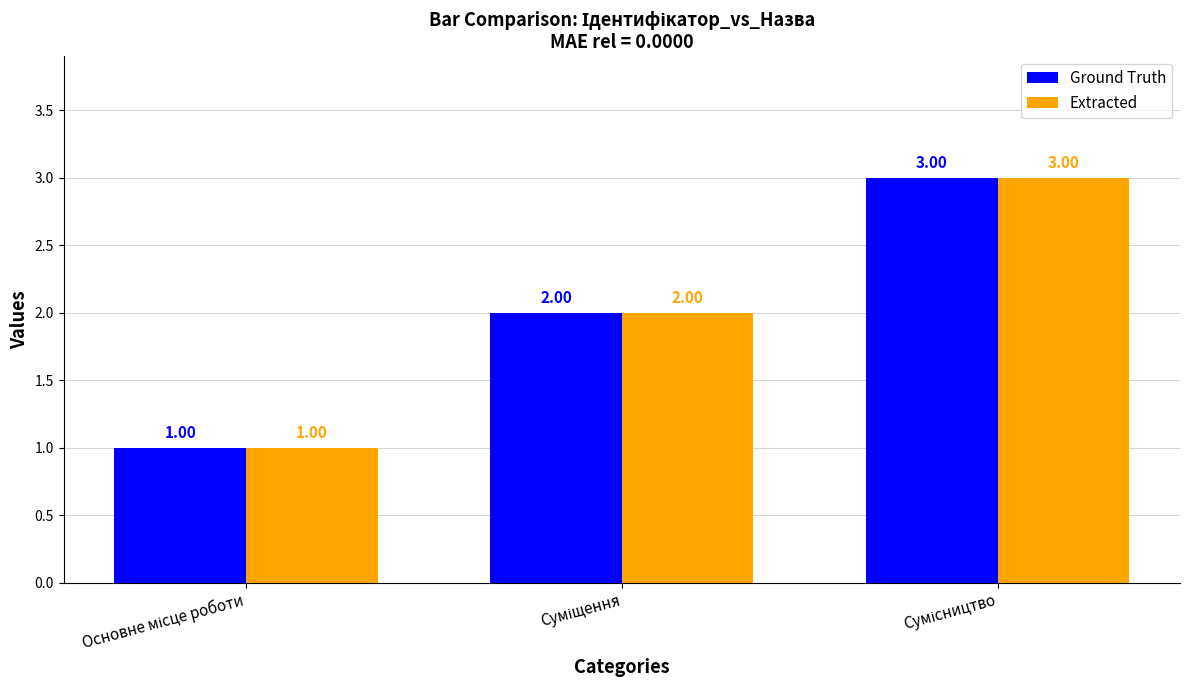

What is the sum of all Ground Truth values?

6